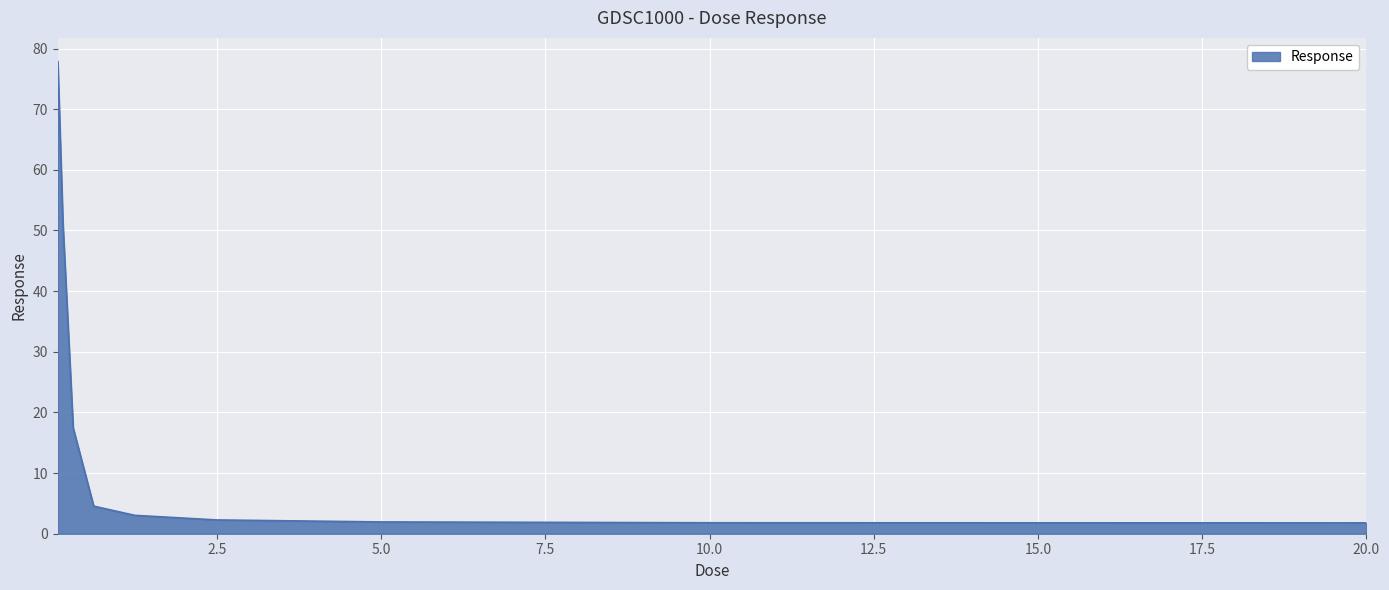

What is the difference between the maximum and minimum values?

76.1